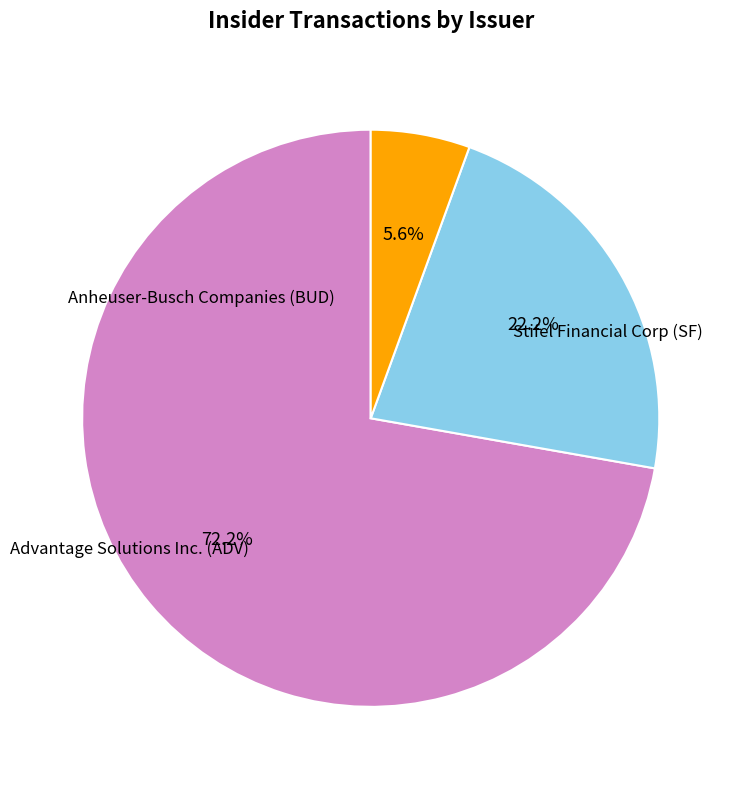

To the nearest percent, what is the difference between the largest and smallest slice percentages?

67%